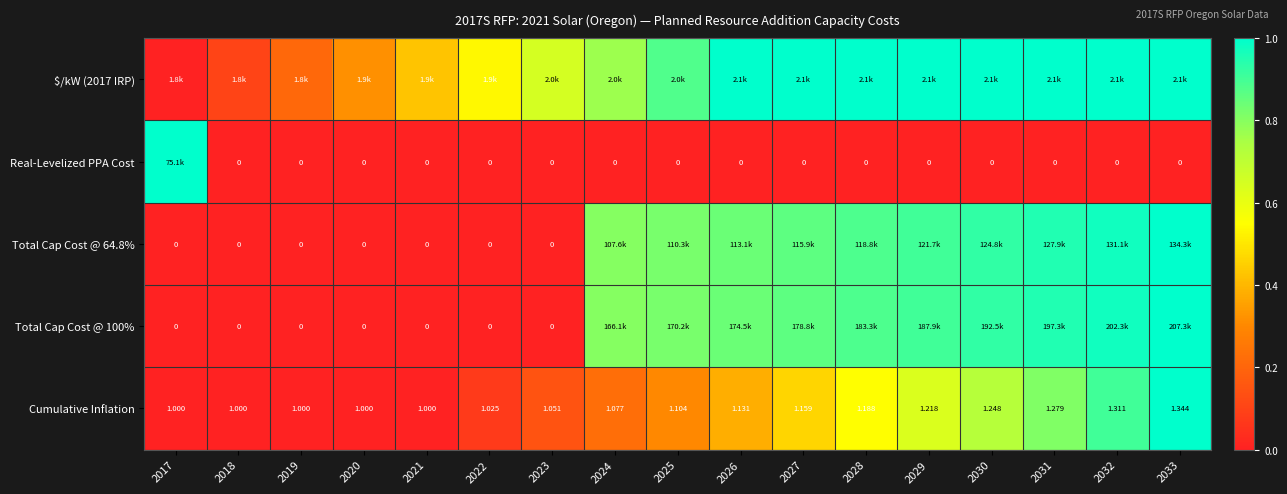

Is the value of Cumulative Inflation at 2017 greater than the value of Real-Levelized PPA Cost at 2017?

No